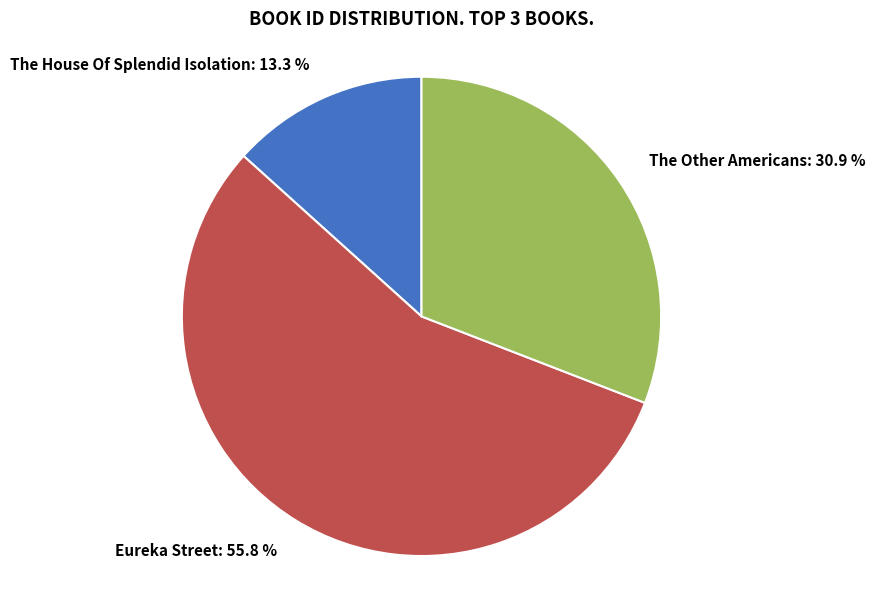

What percentage is the The Other Americans slice, to the nearest percent?

31%